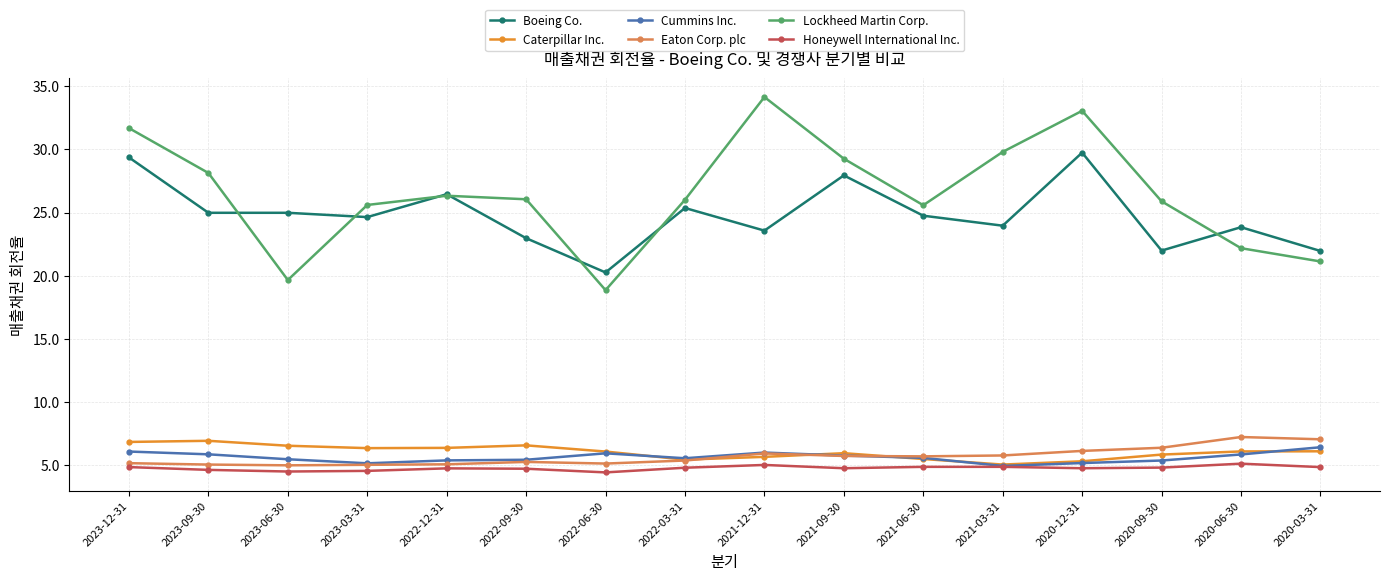

What position from the left is 2023-06-30?

3